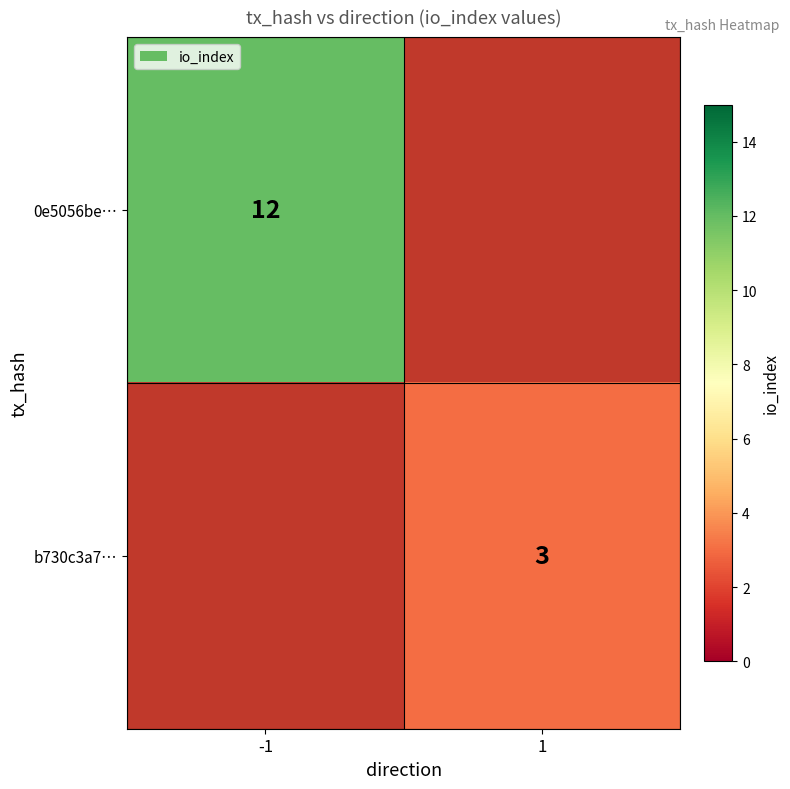

Is the value of b730c3a7… at 1 greater than the value of 0e5056be… at -1?

No